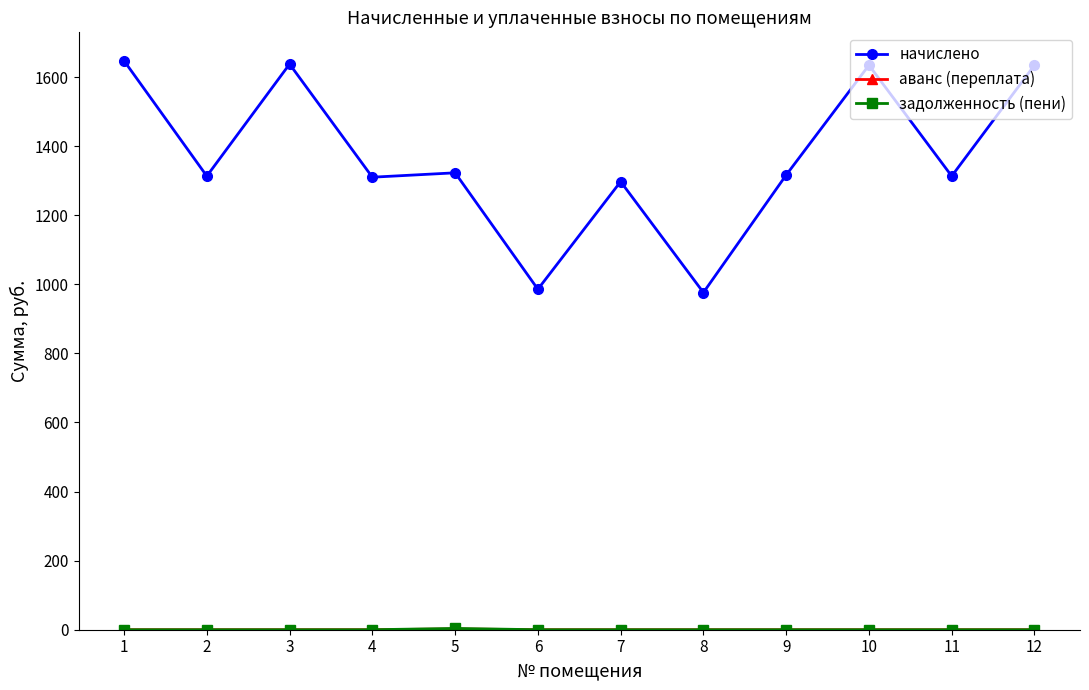

The value of начислено at 7 is 745.0. True or false?

False